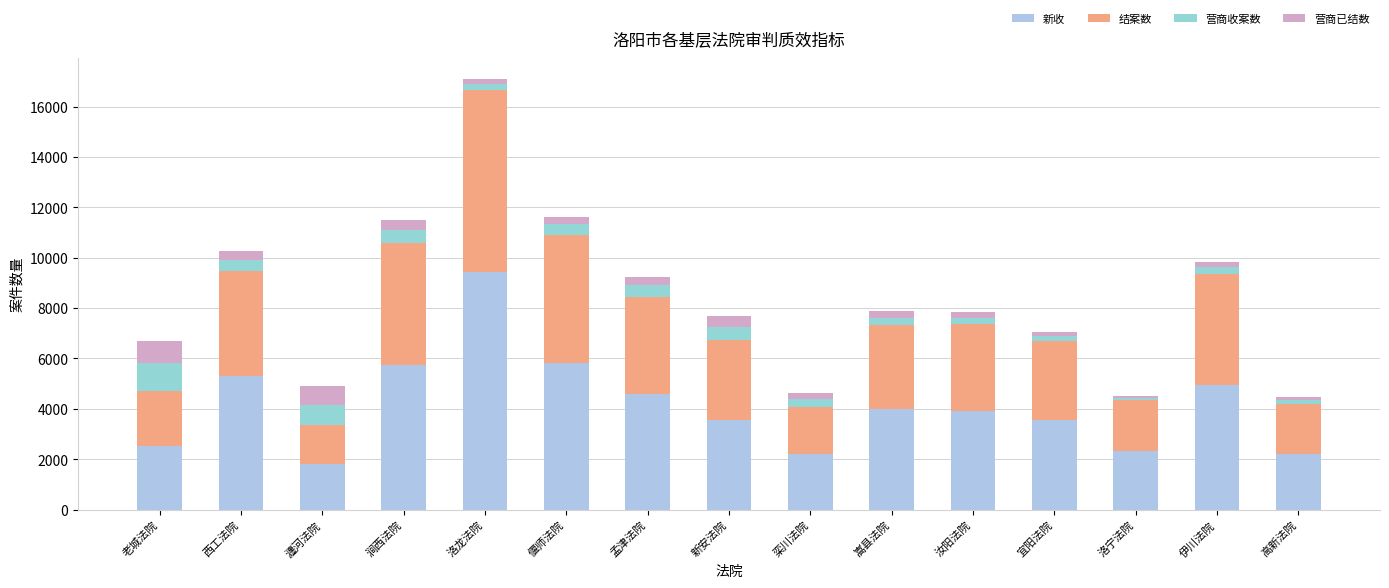

Count the number of categories in the chart.

15